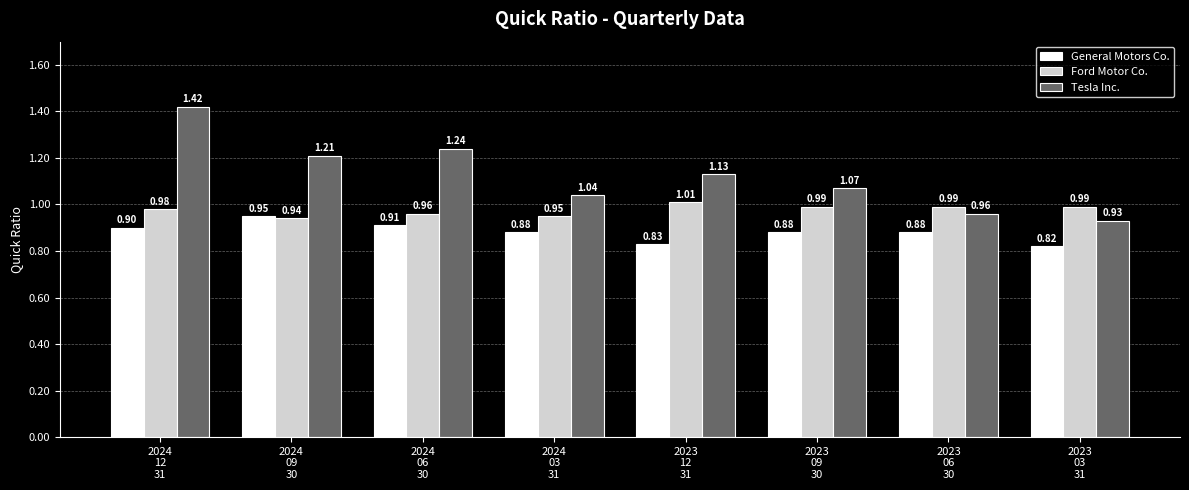

Is it true that Tesla Inc. equals 1.3 at 2023
03
31?

False